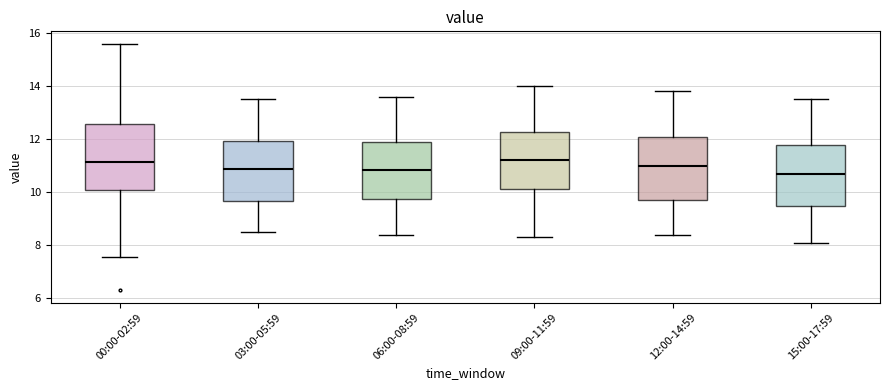

Reading left to right, read every box against the y-axis: the position of its median line, the range the box covers, and the ends of its whiskers. The values are not printed on the chart, so give them approximately, as read against the axis.

00:00-02:59: median 11.2, box 10.0 to 12.6, whiskers 7.6 to 15.6
03:00-05:59: median 10.8, box 9.6 to 12.0, whiskers 8.6 to 13.6
06:00-08:59: median 10.8, box 9.8 to 11.8, whiskers 8.4 to 13.6
09:00-11:59: median 11.2, box 10.2 to 12.2, whiskers 8.4 to 14.0
12:00-14:59: median 11.0, box 9.8 to 12.0, whiskers 8.4 to 13.8
15:00-17:59: median 10.8, box 9.4 to 11.8, whiskers 8.2 to 13.6